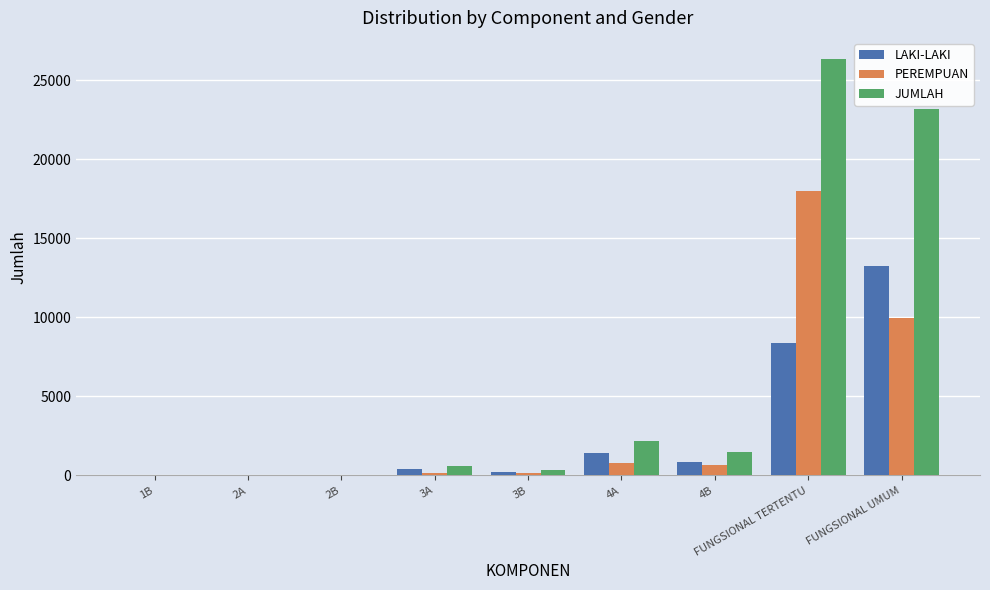

What is the sum of all PEREMPUAN values?

29671